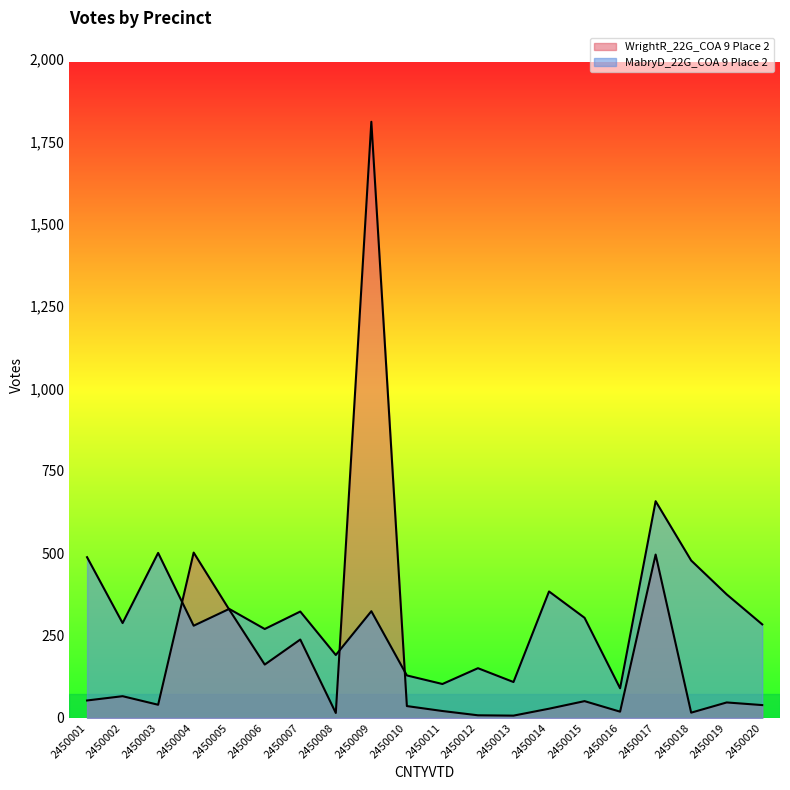

How many data points in WrightR_22G_COA 9 Place 2 are less than 47?

10